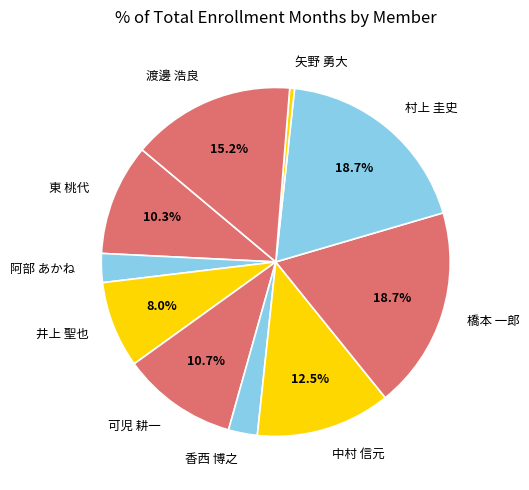

What is the smallest slice in the pie chart?

矢野 勇大